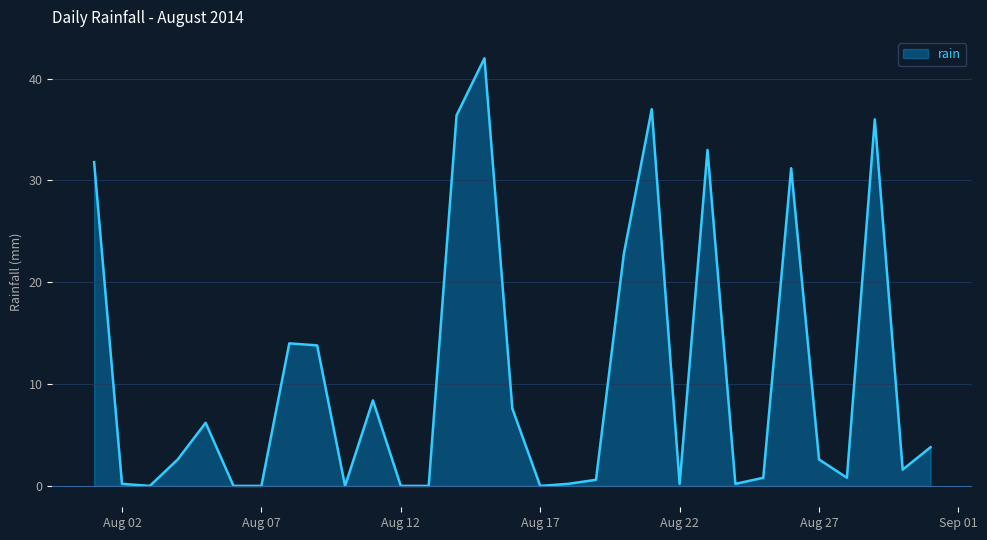

What is the difference between the maximum and minimum values?

42.0